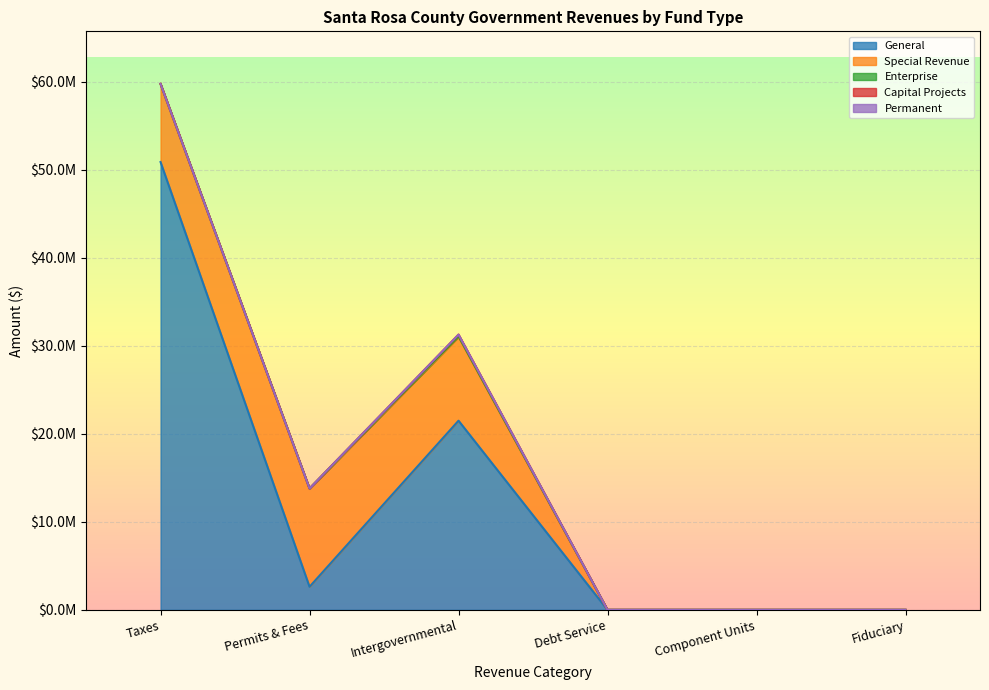

True or false: Capital Projects has more than 1 points higher than both neighbors.

False